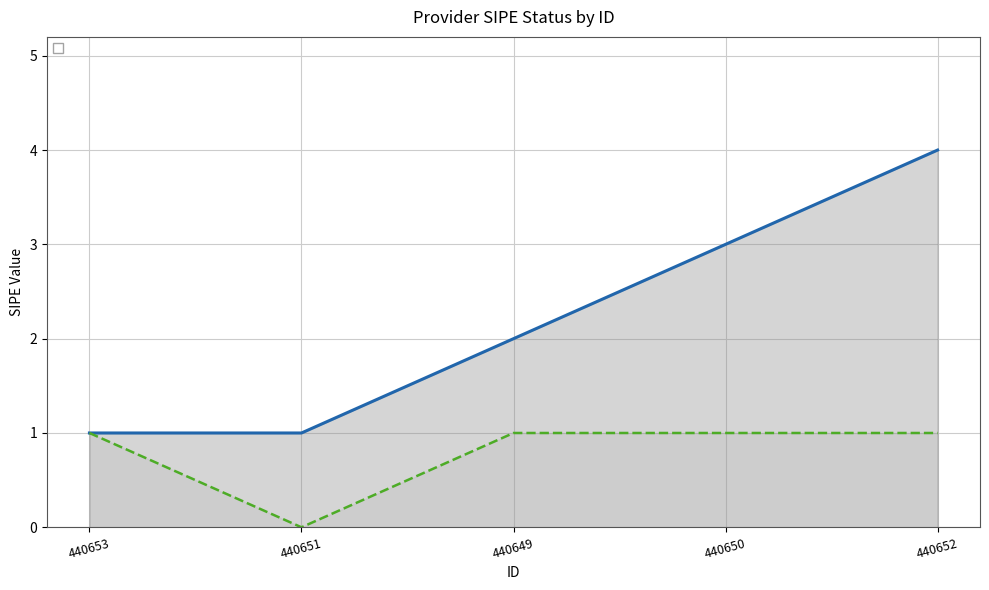

How many interior local valleys (lower than both neighbors) does the data have?

1